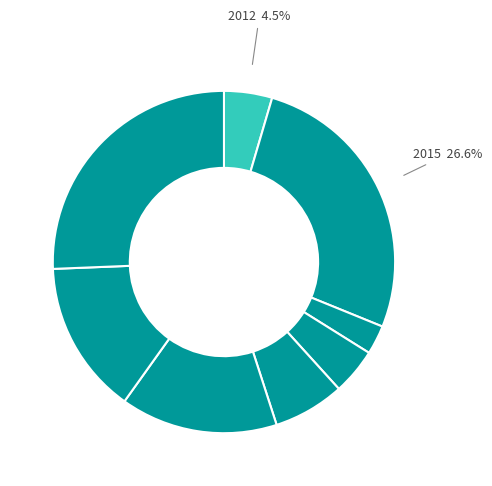

Count the number of slices in the pie.

8